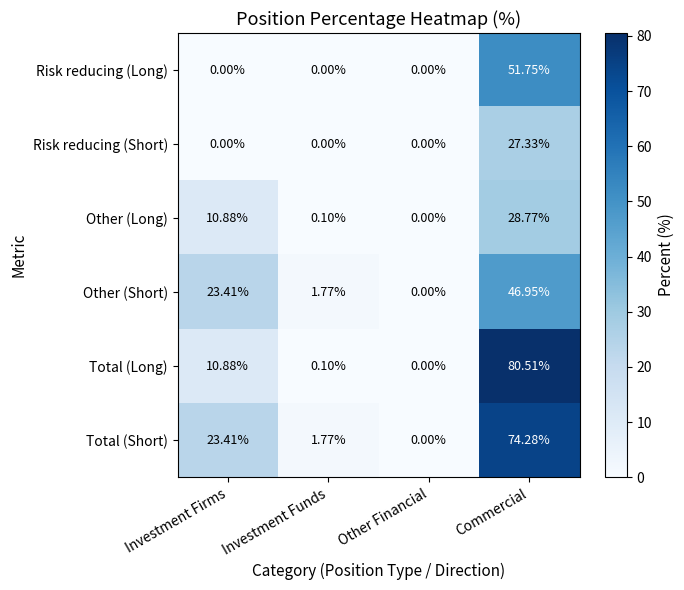

At which label is Other (Short) closest to 23?

Investment Firms